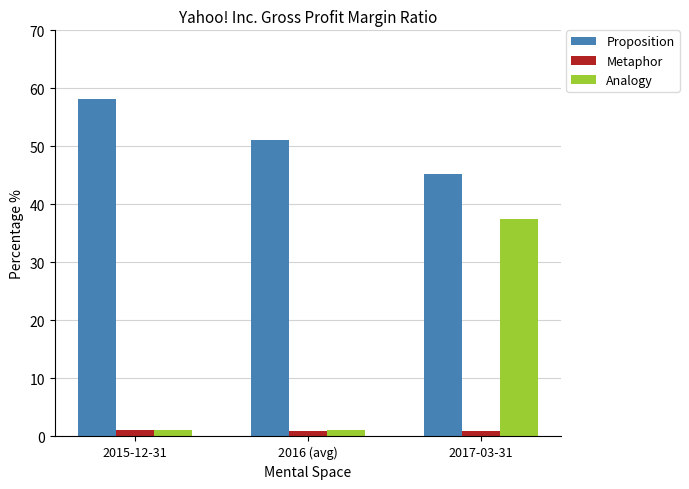

What are all the series names shown in the legend?

Proposition, Metaphor, Analogy